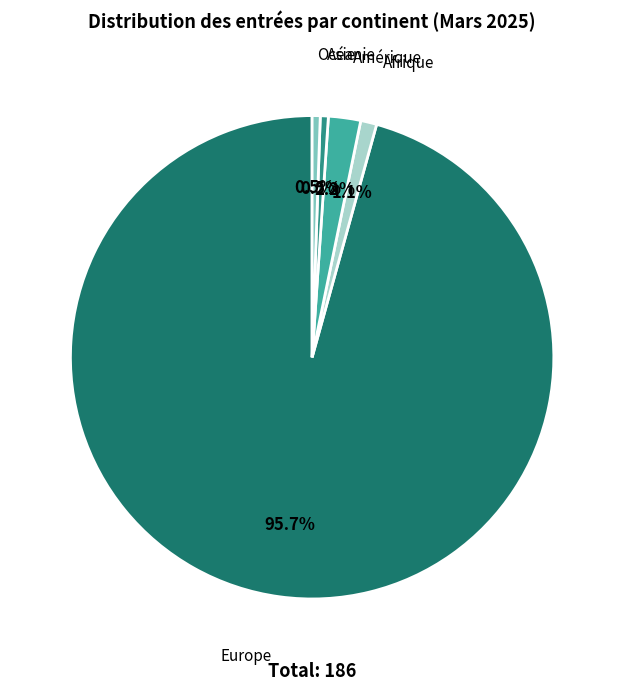

To the nearest percent, what is the average slice percentage?

20%